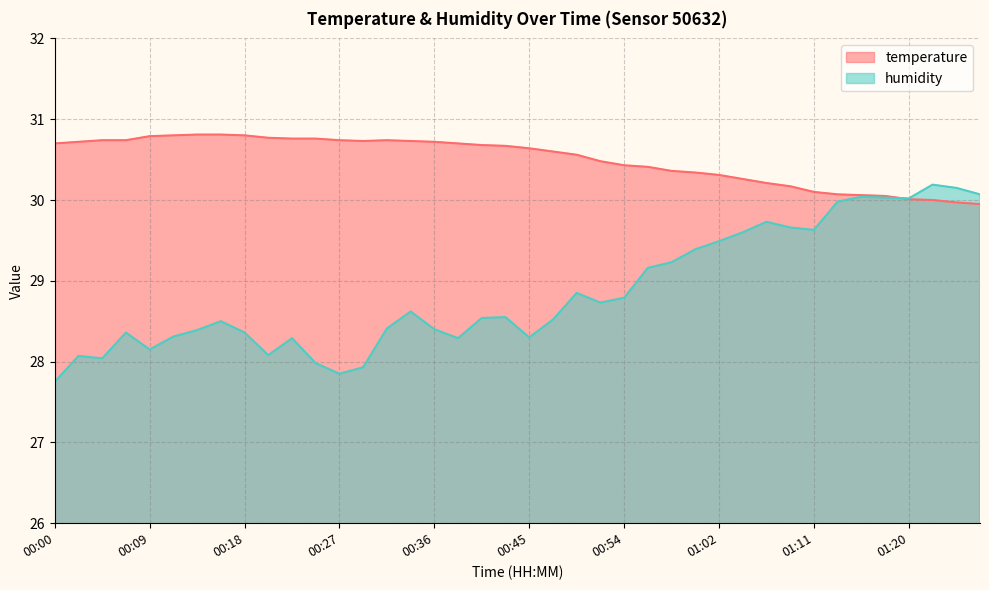

What is the approximate value of temperature at 01:27?

29.9